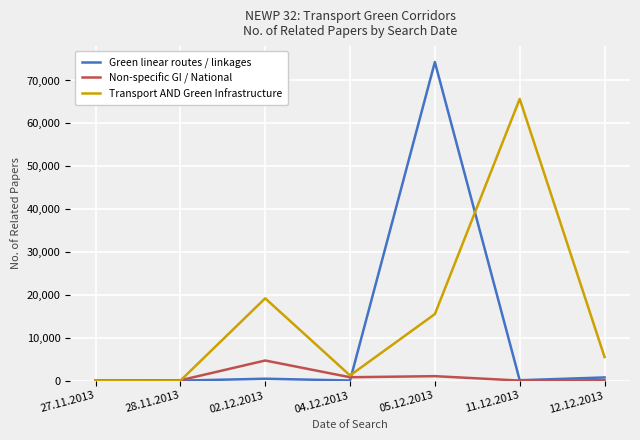

At which category is the sum across all series the highest?

05.12.2013